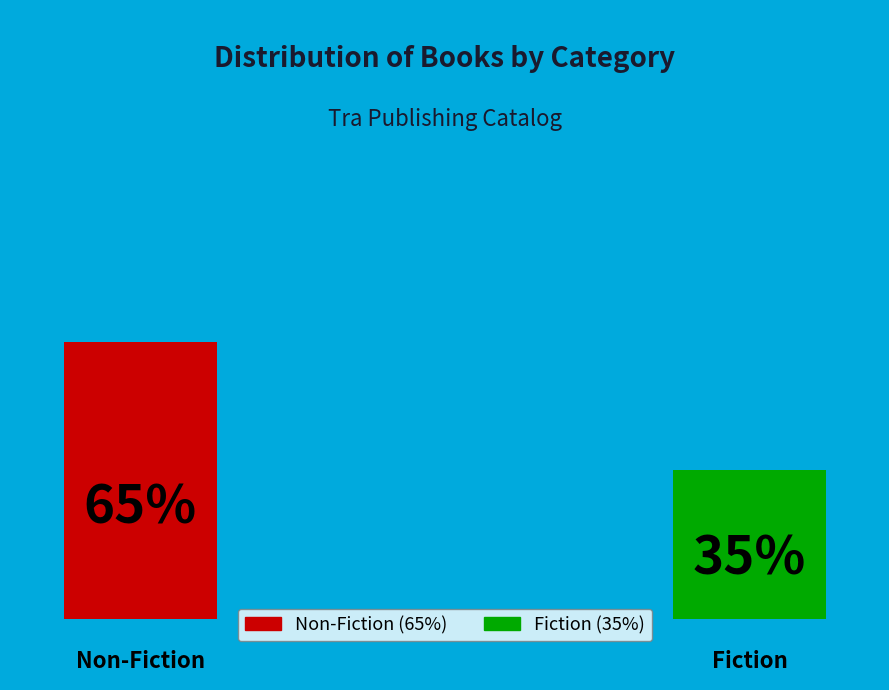

True or false: Fiction accounts for 47% of the total.

False